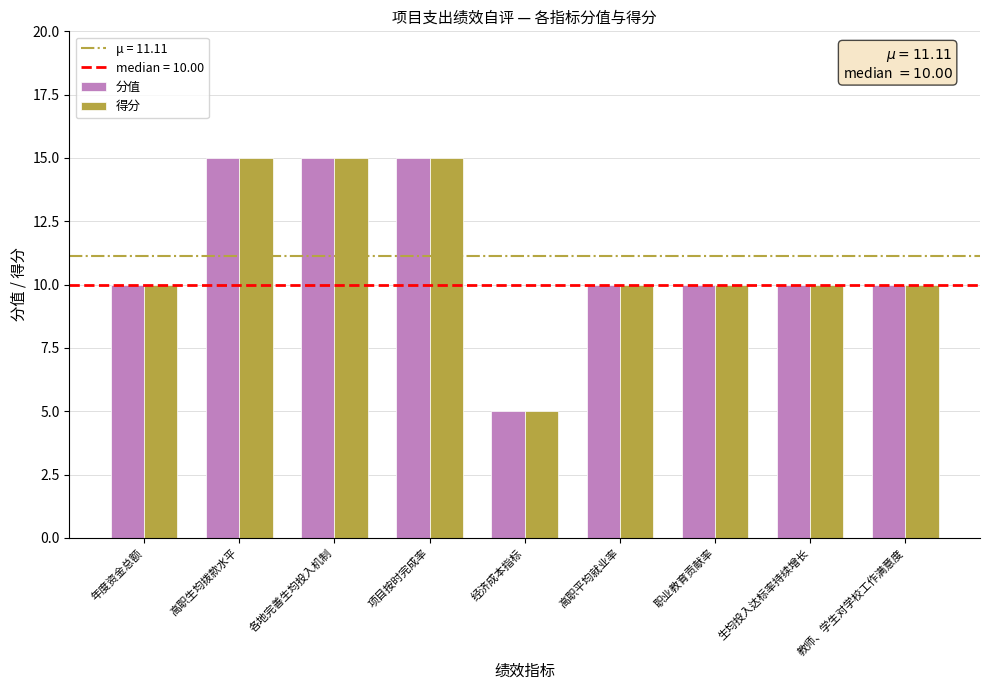

What is the total value across all series at 年度资金总额?

20